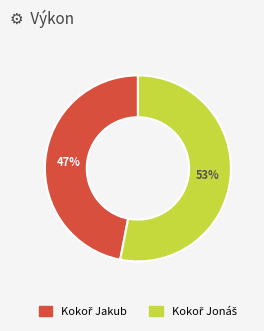

To the nearest percent, what is the difference between the largest and smallest slice percentages?

6%